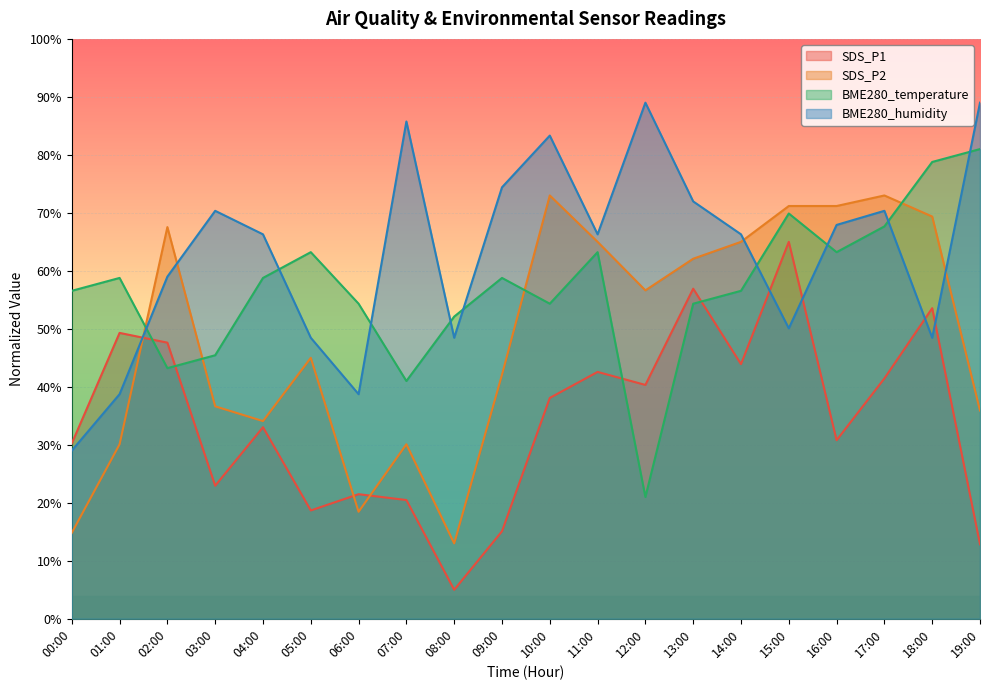

How many data points does each series have?

20